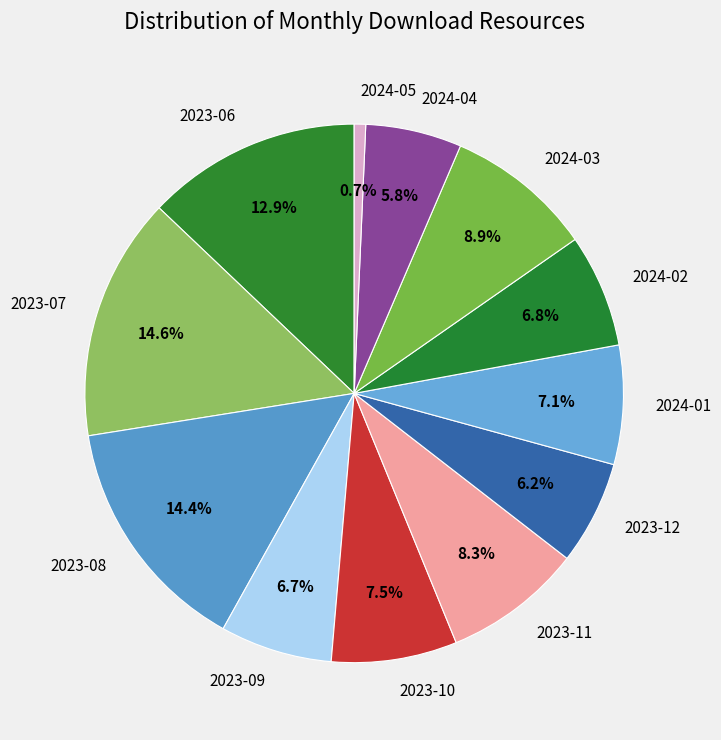

To the nearest percent, what is the average slice percentage?

8%